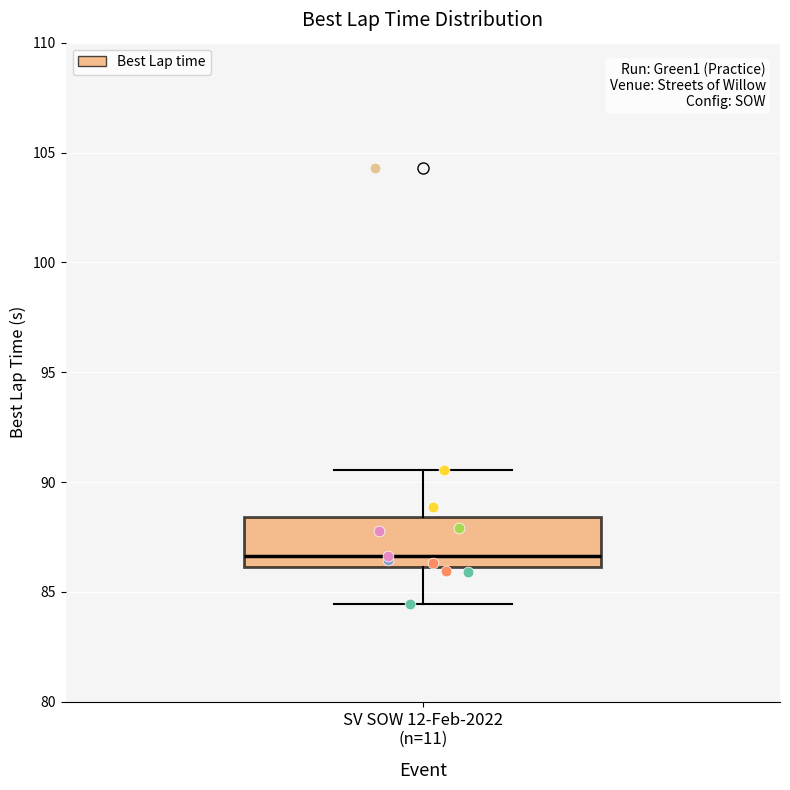

Read this box plot against the y-axis: the position of the median line, the range covered by the box, and the ends of both whiskers. The values are not printed on the chart, so give them approximately, as read against the axis.

median 86.5, box 86.0 to 88.5, whiskers 84.5 to 90.5